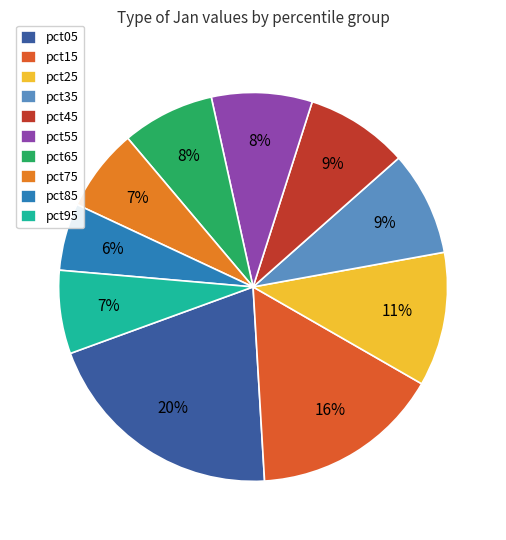

To the nearest percent, what percentage of the pie is pct35?

9%